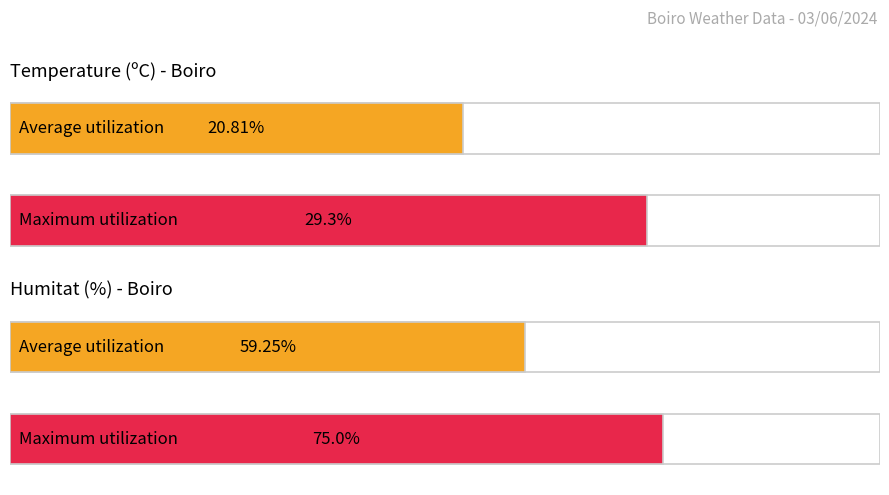

Which series has the largest total across all categories?

Humitat (%)